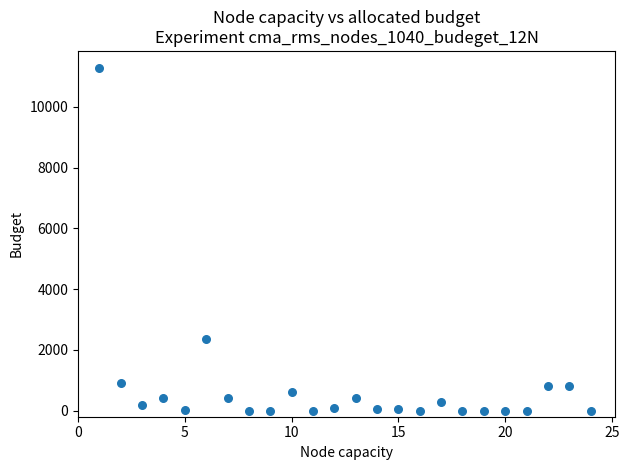

What Y value in the scatter plot is closest to 5638?

2356.8